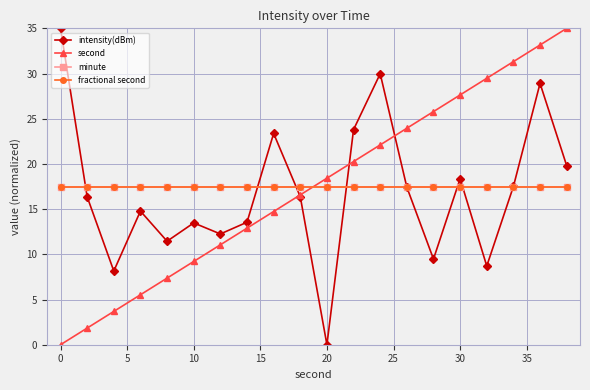

At which label does intensity(dBm) first exceed 16?

0